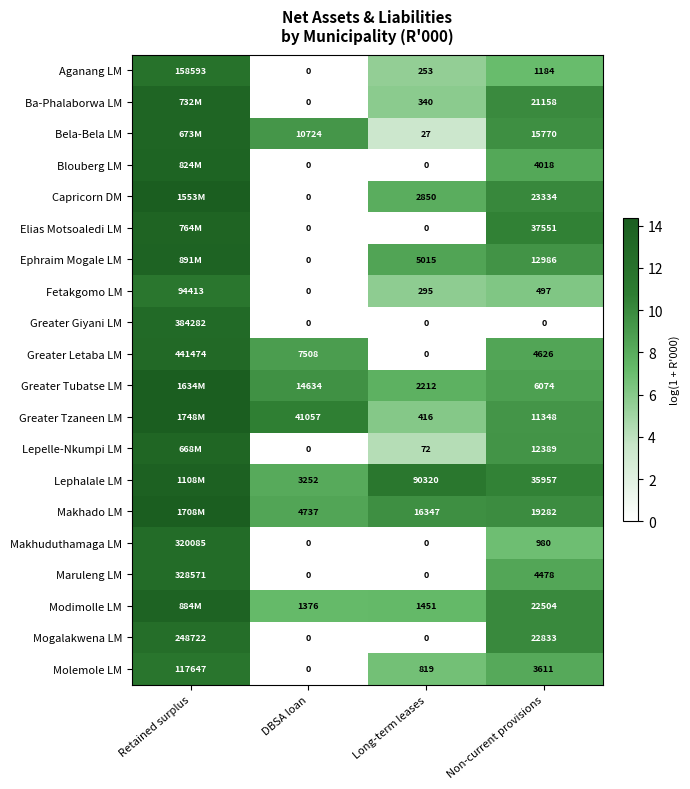

Is the value of Greater Giyani LM at Non-current provisions greater than the value of Greater Tubatse LM at DBSA loan?

No